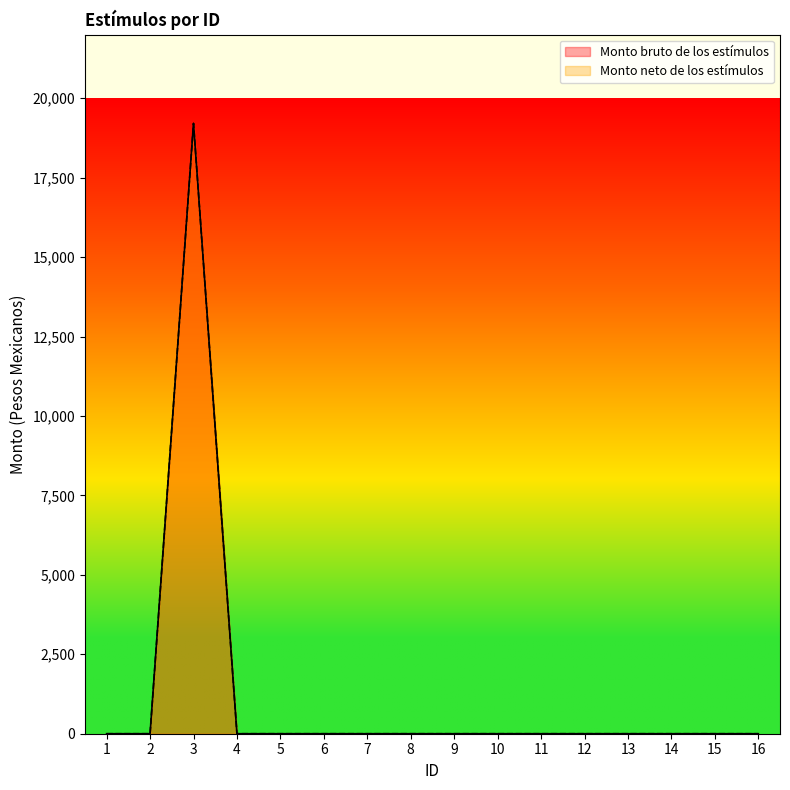

How many lines are shown in the chart?

2